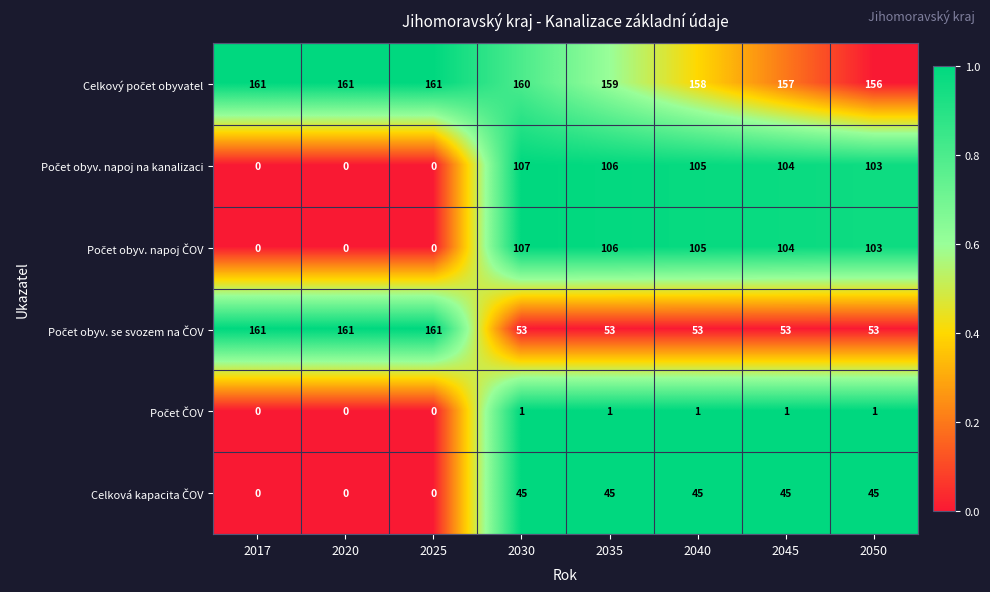

What is the total value across all series at 2020?

322